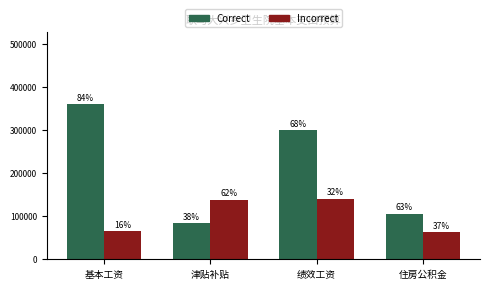

How many bars are there in total?

8